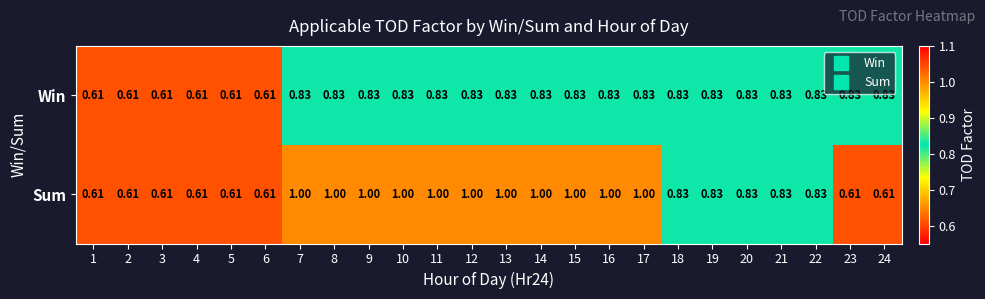

Is the value of Sum at 22 greater than the value of Win at 3?

Yes